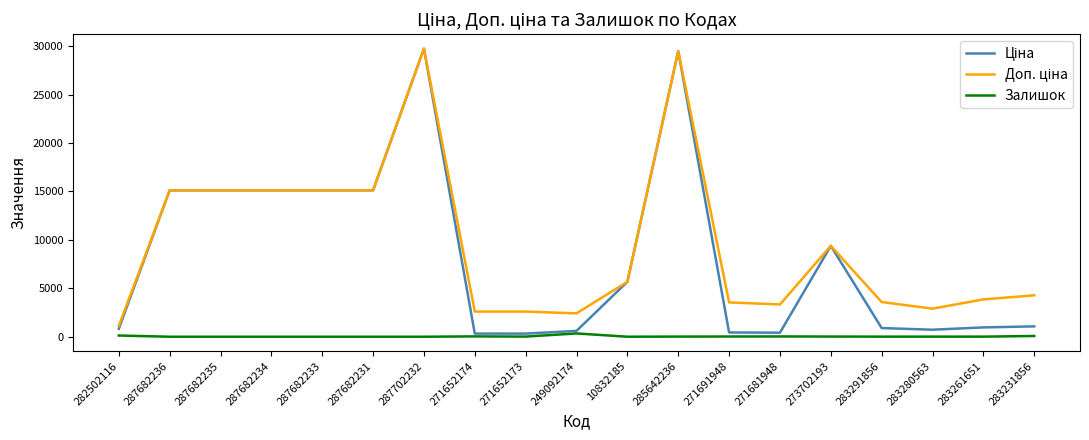

True or false: Залишок has a value of 35.0 at 271652174.

True